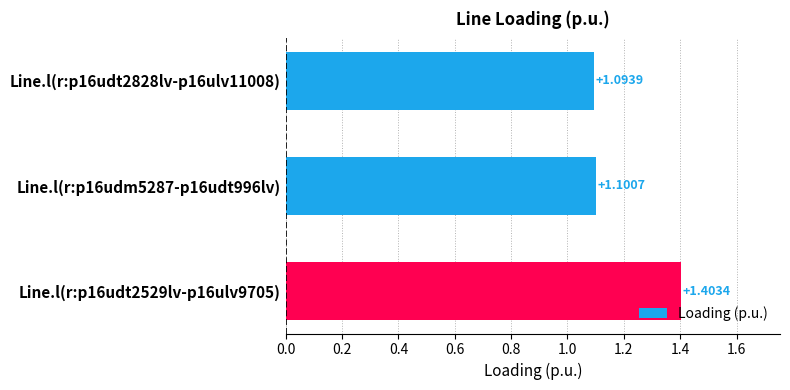

List the labels in order of value, largest first.

Line.l(r:p16udt2529lv-p16ulv9705), Line.l(r:p16udm5287-p16udt996lv), Line.l(r:p16udt2828lv-p16ulv11008)